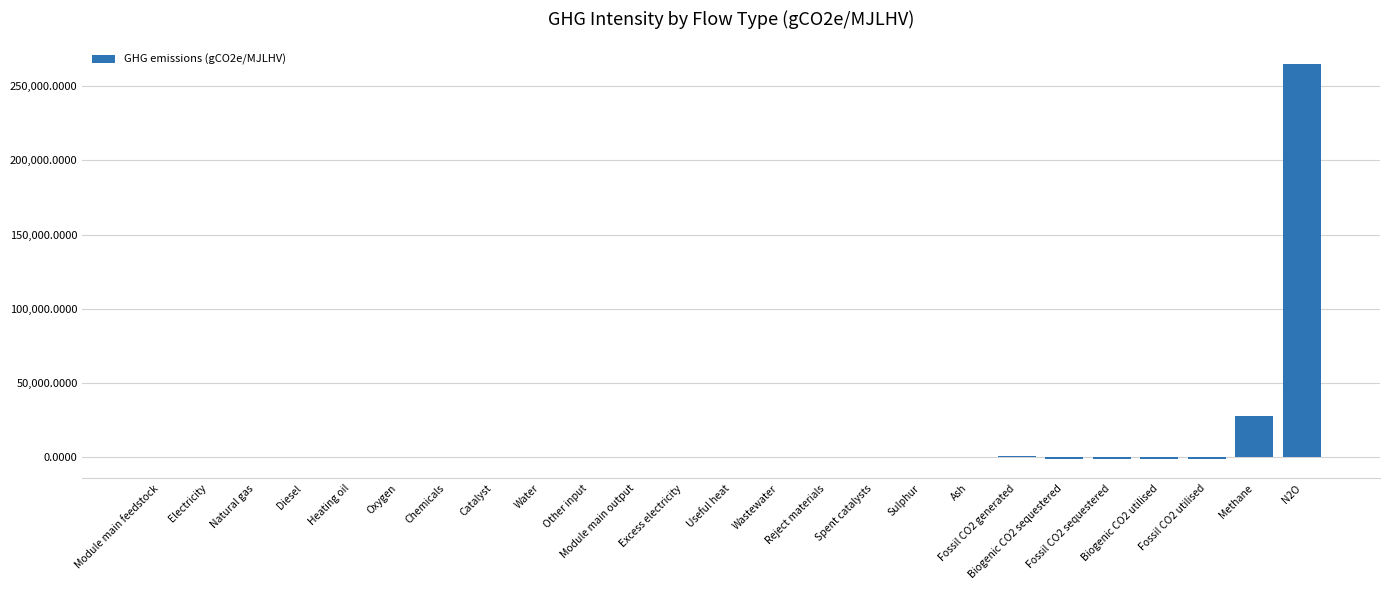

Which category has the highest value across all series?

N2O